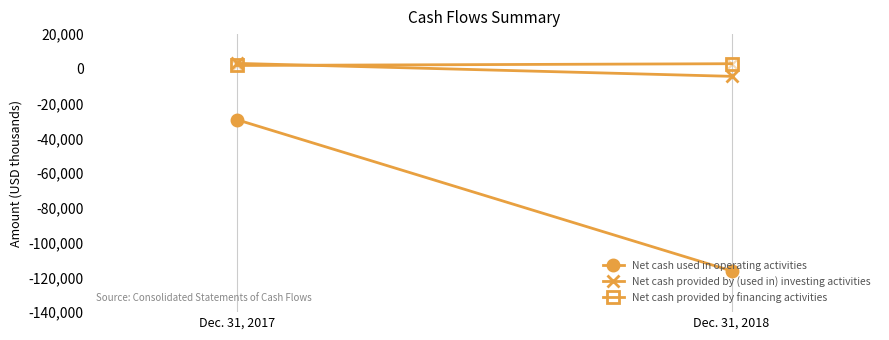

Which series reaches the minimum Y coordinate?

Net cash used in operating activities